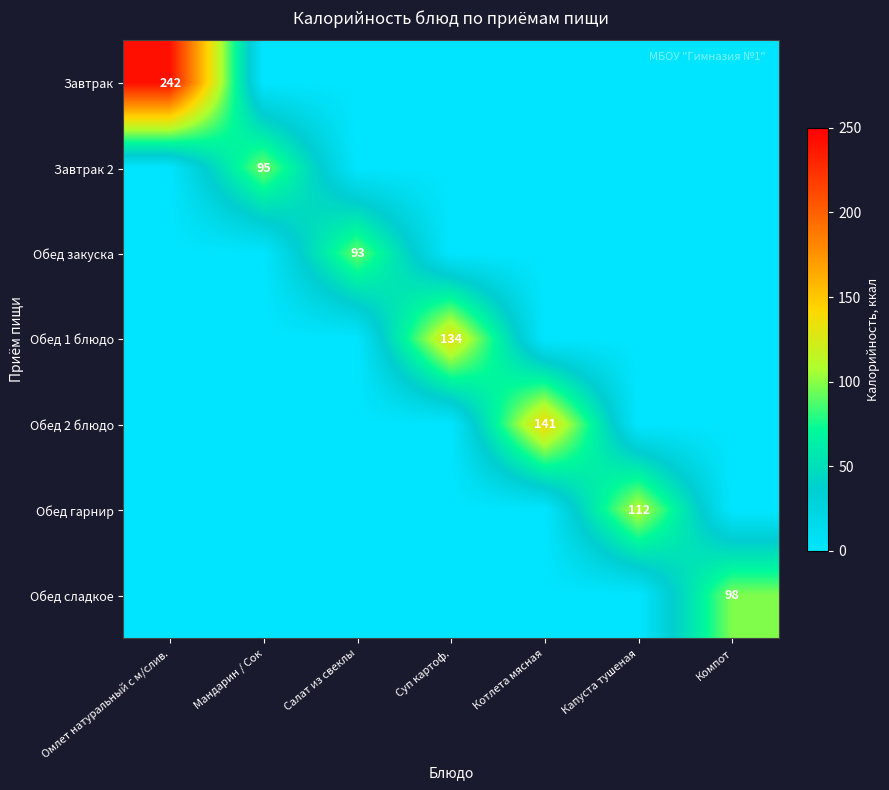

At which category does the chart reach its peak across all series?

Омлет натуральный с м/слив.